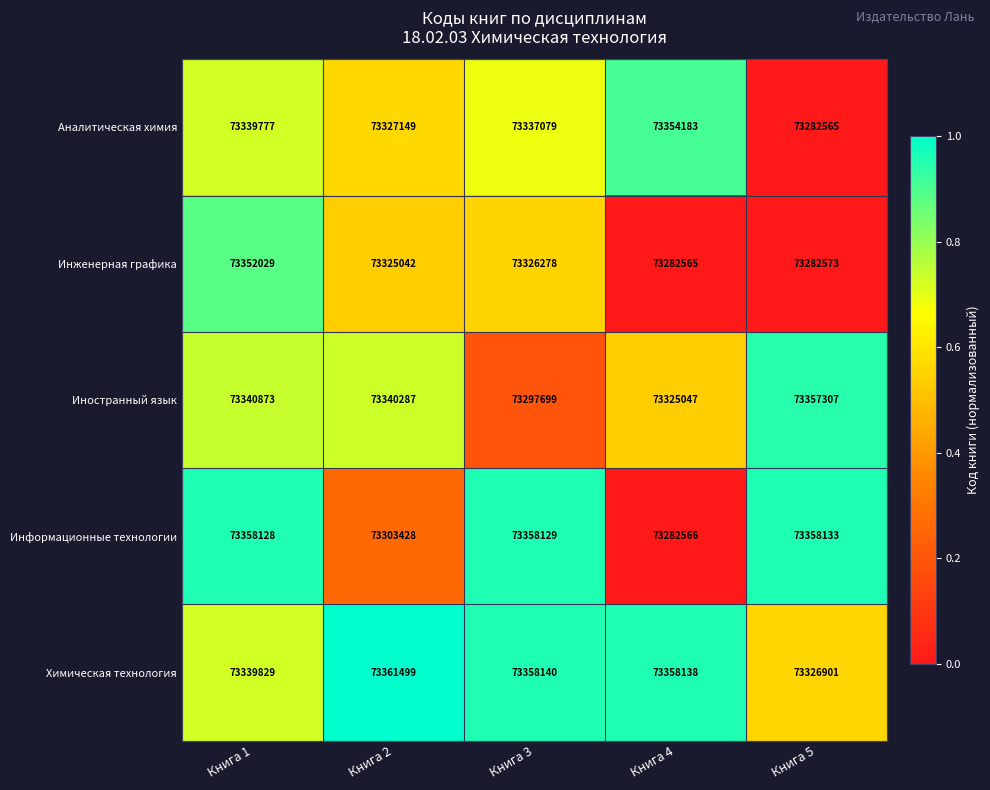

Which category has the highest value across all series?

Книга 2